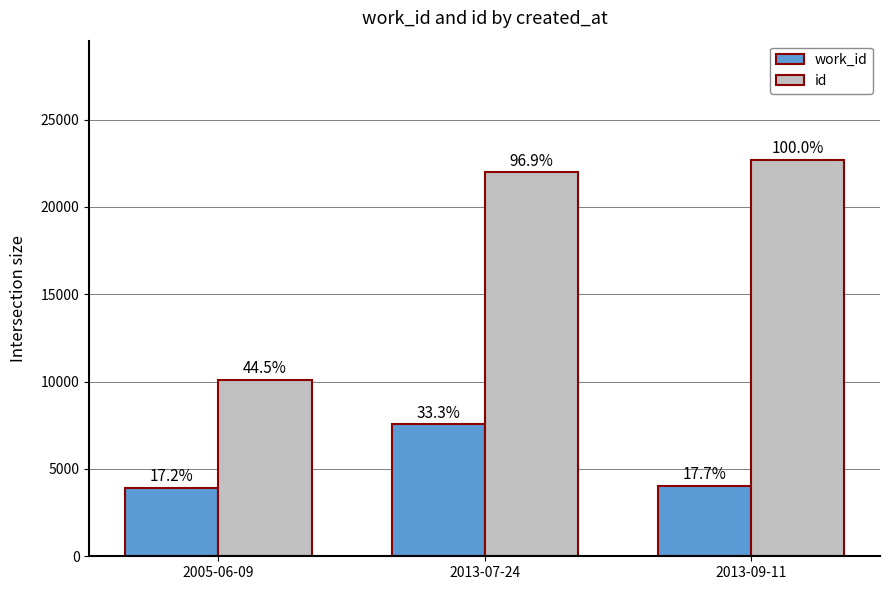

At which category is the sum across all series the highest?

2013-07-24